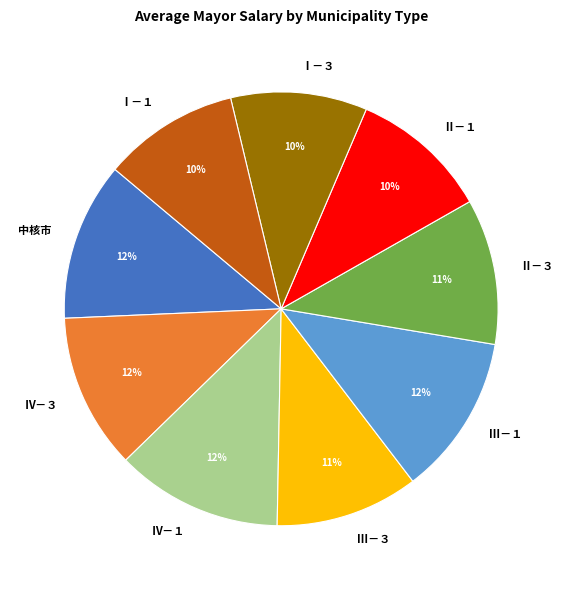

To the nearest percent, what is the difference between the largest and smallest slice percentages?

2%